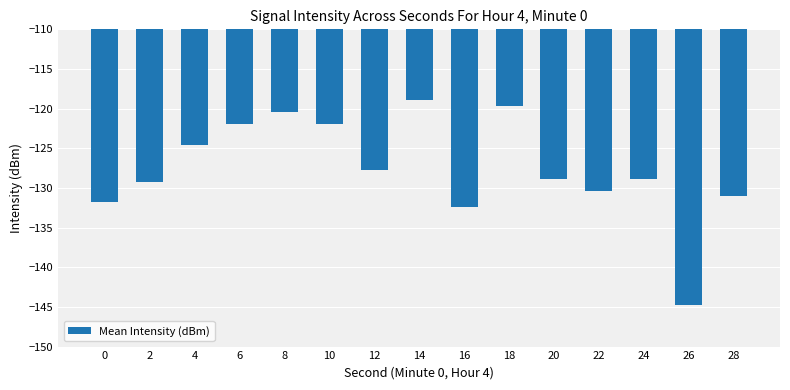

Reading left to right, list all the values displayed in this chart.

-131.7	-129.3	-124.6	-122.0	-120.5	-122.0	-127.8	-118.9	-132.4	-119.6	-128.9	-130.4	-128.9	-144.8	-131.1